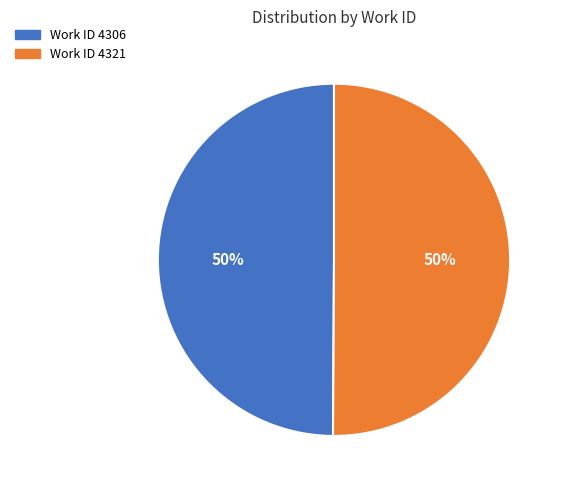

Do Work ID 4321 and Work ID 4306 together represent more than half of the pie?

Yes